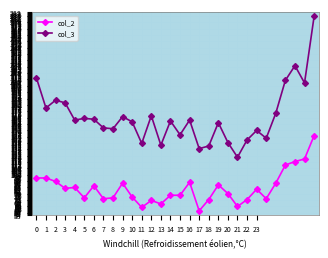

What is the smallest value displayed?

58